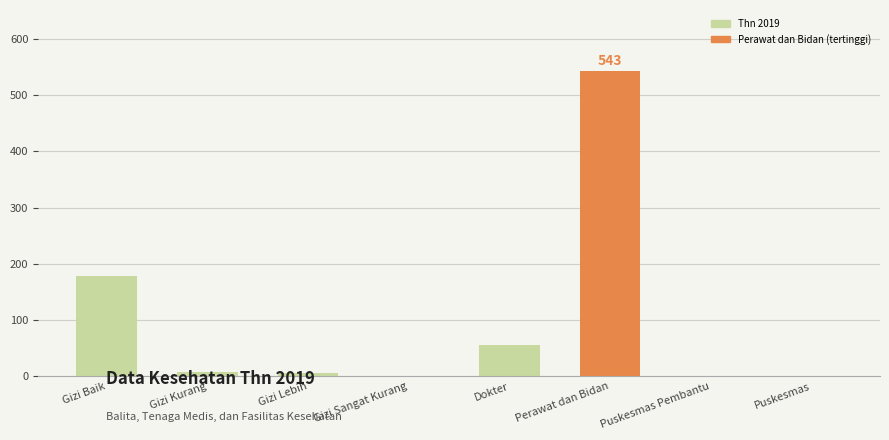

Between Gizi Baik and Gizi Lebih, which is larger?

Gizi Baik